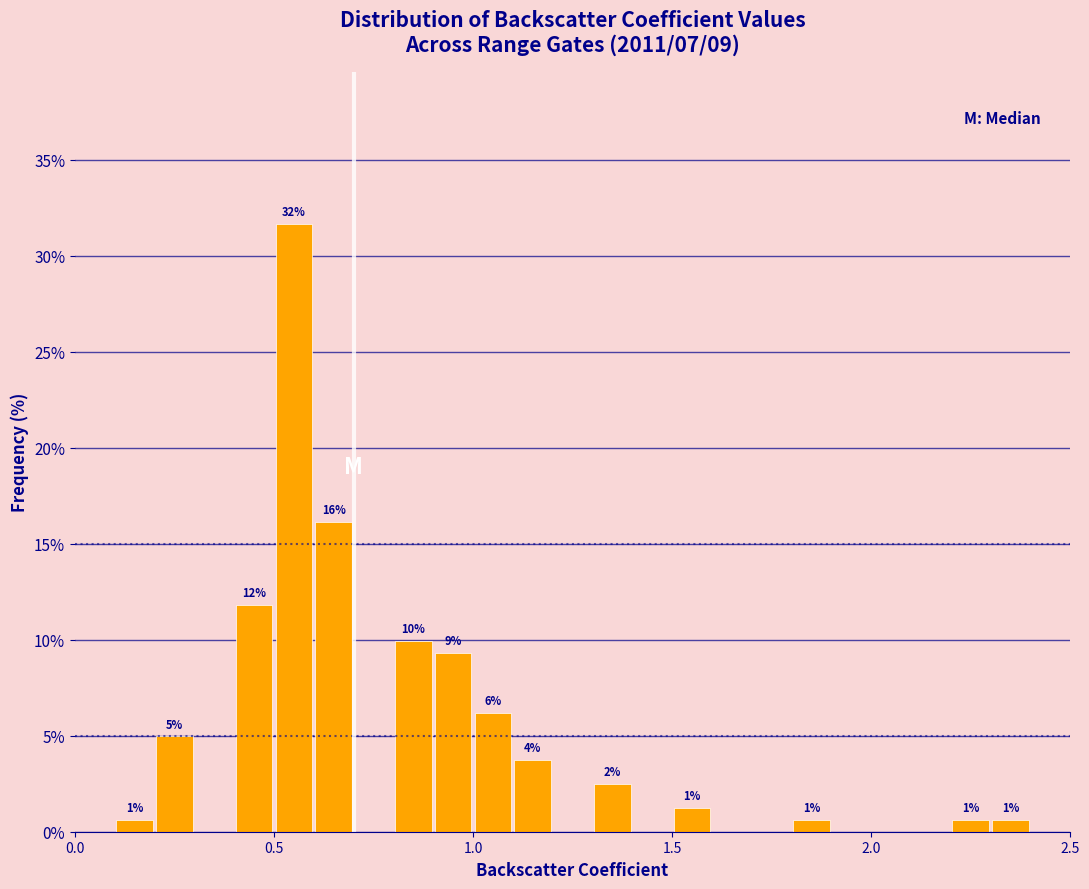

Around what value on the x-axis is the tallest bar? Give the approximate position of its centre, as read against the axis.

0.55